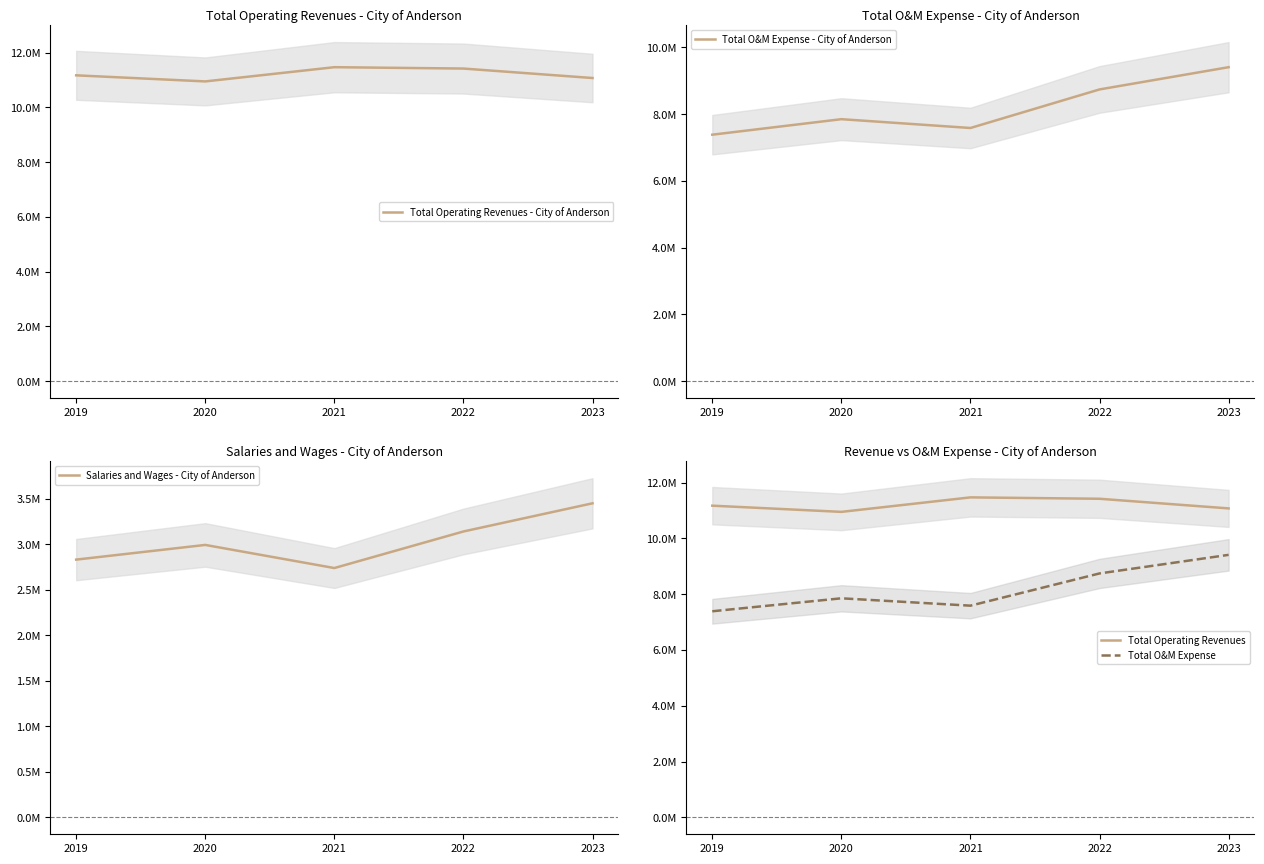

The Total O&M Expense - City of Anderson series shows 3606014 at 2021. True or false?

False